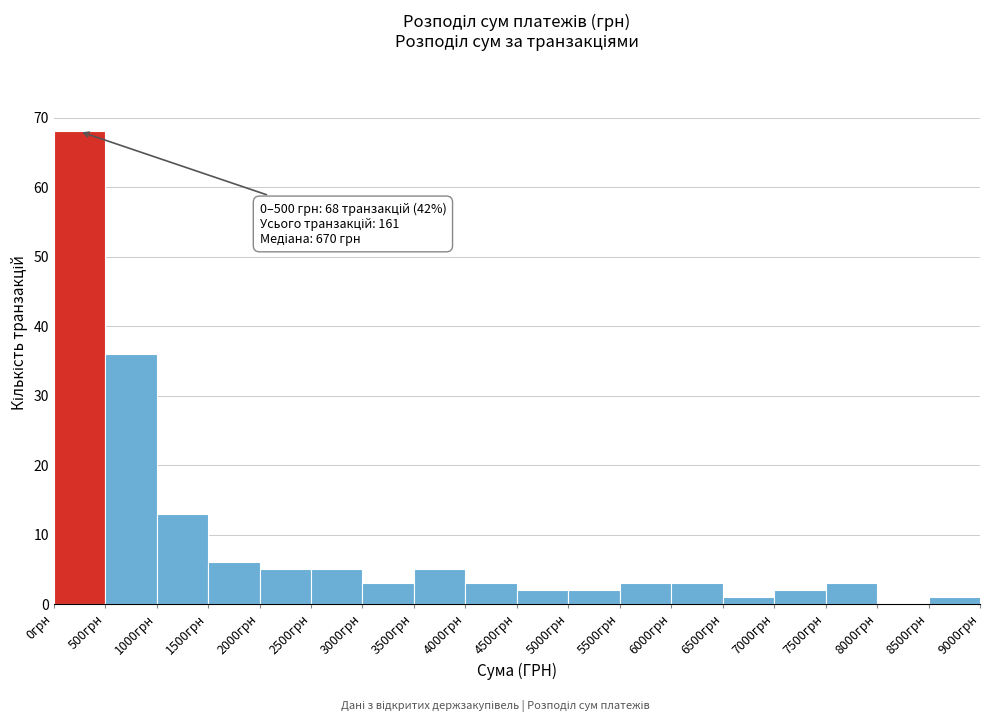

Which range on the x-axis has the tallest bar?

0 to 500